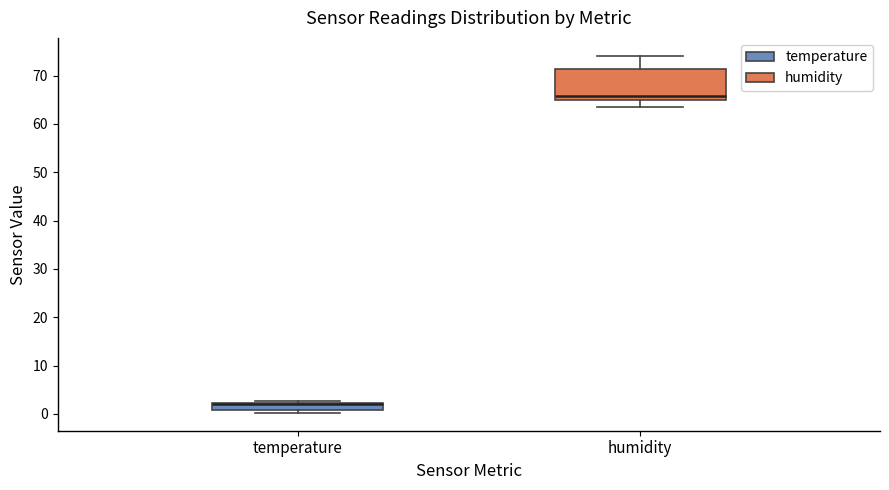

Where does the median line of the box for humidity sit on the y-axis? The values are not printed on the chart, so give them approximately, as read against the axis.

66